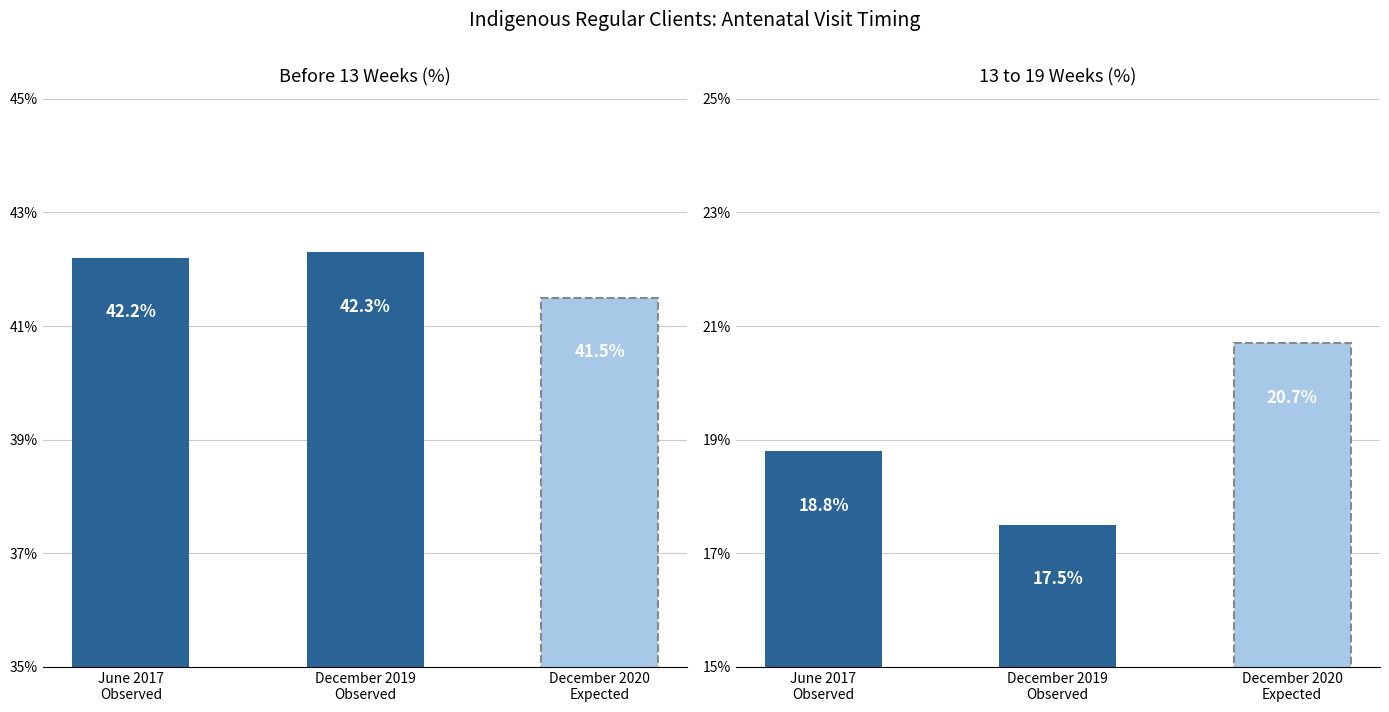

The value of 20 weeks or greater at June 2018 is 35.7. True or false?

False